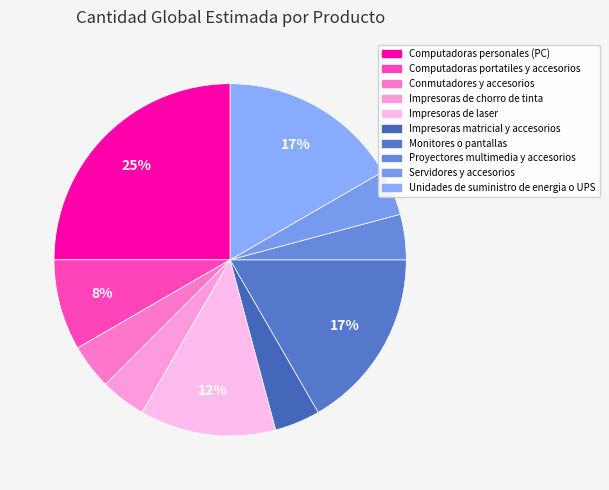

How many slices are in this pie chart?

10